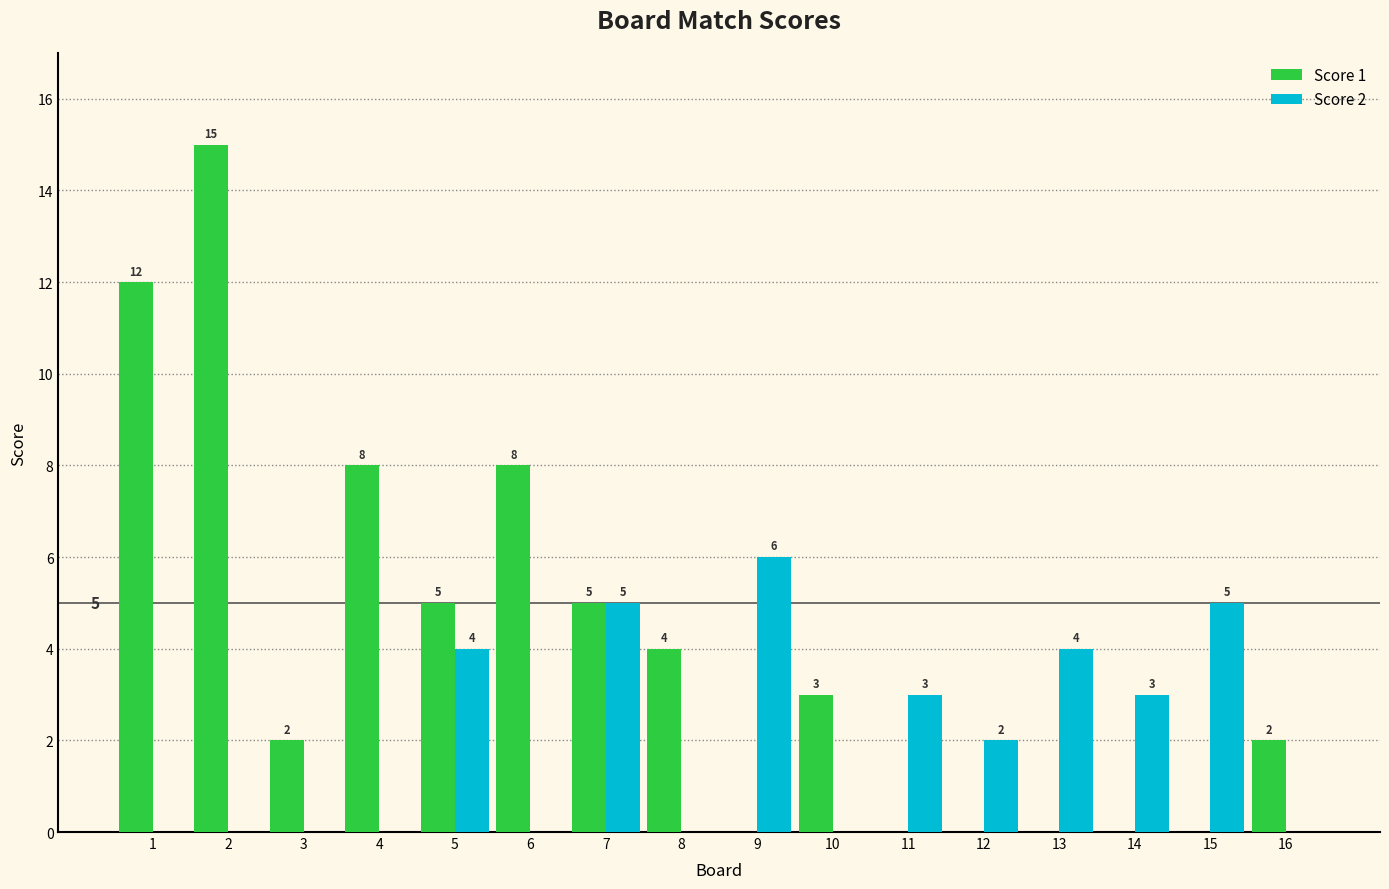

Which label corresponds to the largest value in the chart?

2